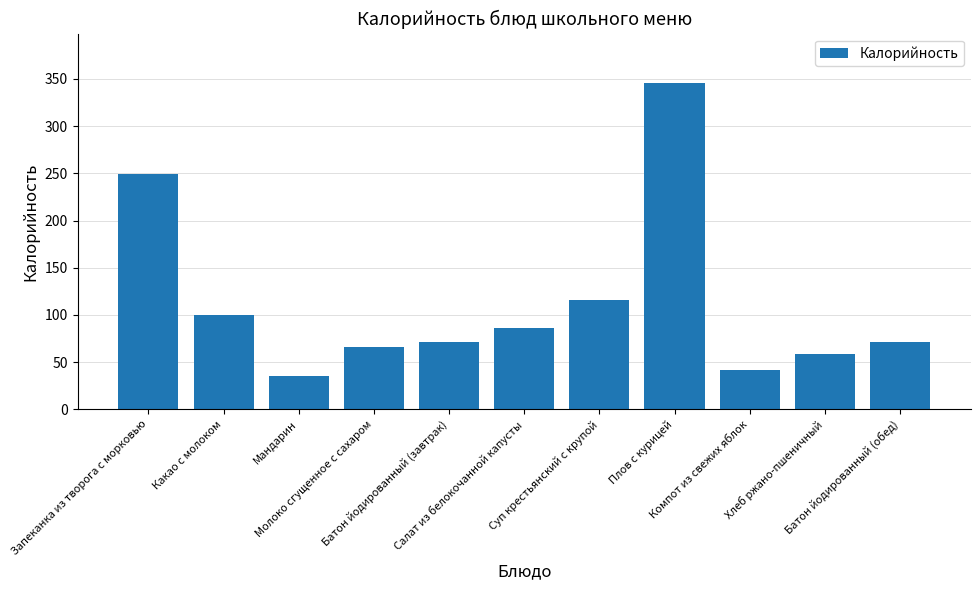

Reading left to right, transcribe all the data shown in this chart.

249.6	100.4	35.0	65.5	71.2	85.8	115.6	346.1	41.6	58.7	71.2